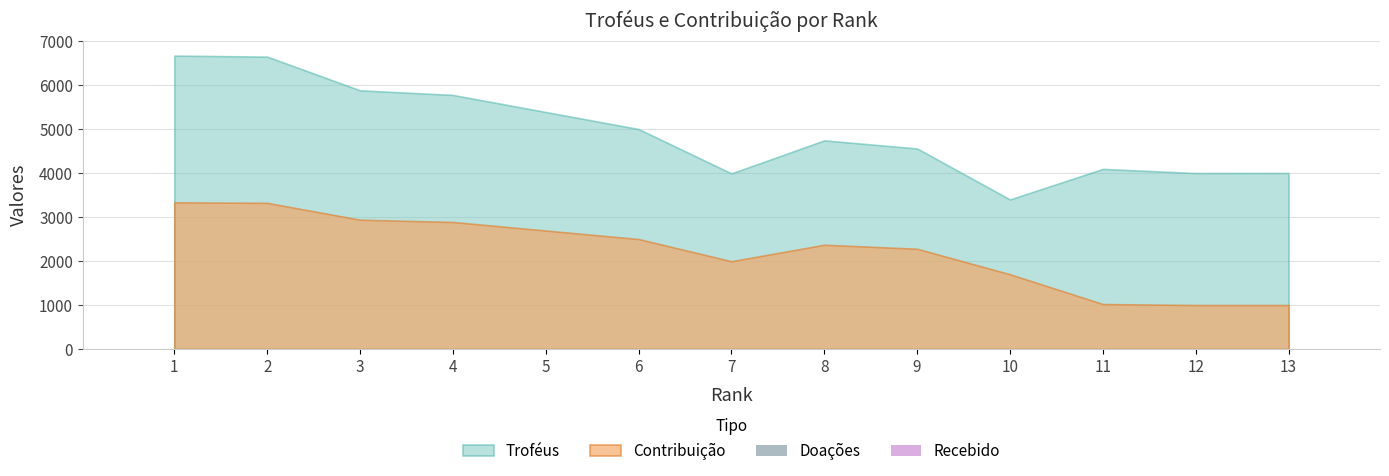

Reading left to right, extract all data points from this chart.

Troféus: 1=6670	2=6647	3=5881	4=5776	5=5388	6=5001	7=3992	8=4743	9=4559	10=3400	11=4095	12=4000	13=4001
Contribuição: 1=3335	2=3323	3=2940	4=2888	5=2694	6=2500	7=1996	8=2371	9=2279	10=1700	11=1023	12=1000	13=1000
Doações: 1=0	2=0	3=0	4=0	5=0	6=0	7=0	8=0	9=0	10=0	11=0	12=0	13=0
Recebido: 1=0	2=0	3=0	4=0	5=0	6=0	7=0	8=0	9=0	10=0	11=0	12=0	13=0